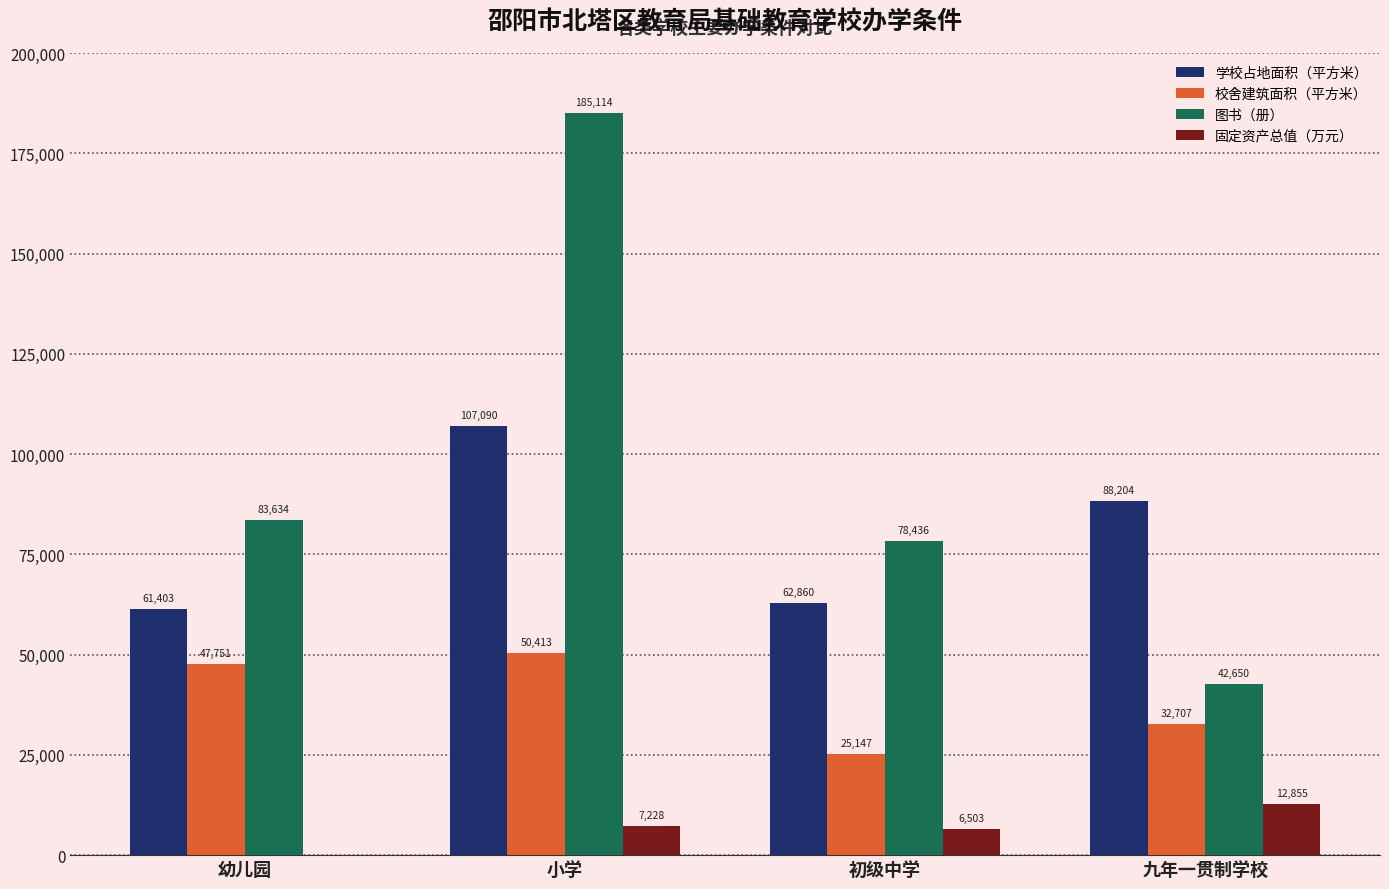

Count the number of categories in the chart.

4